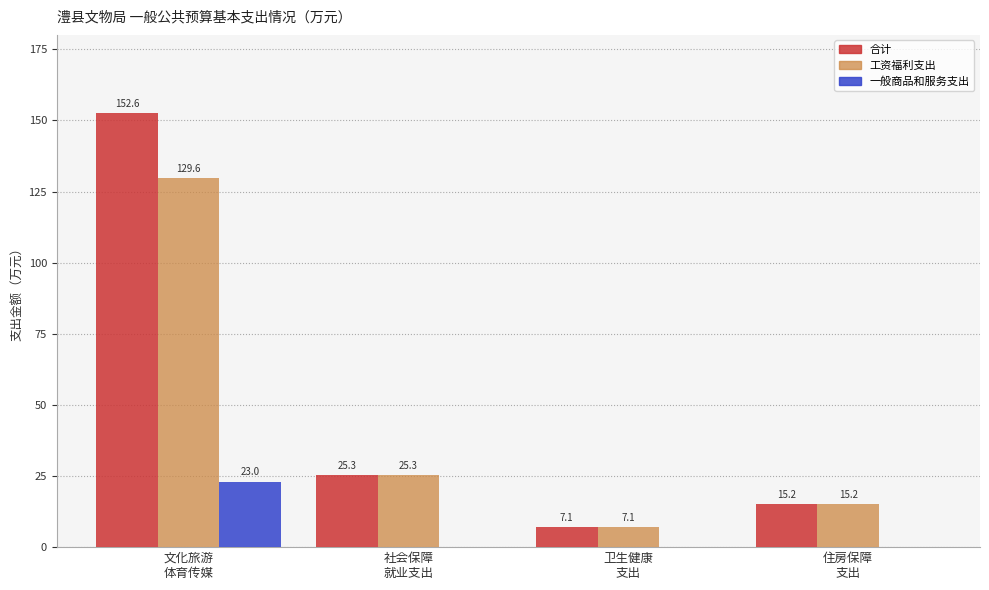

Which series has the largest total across all categories?

合计